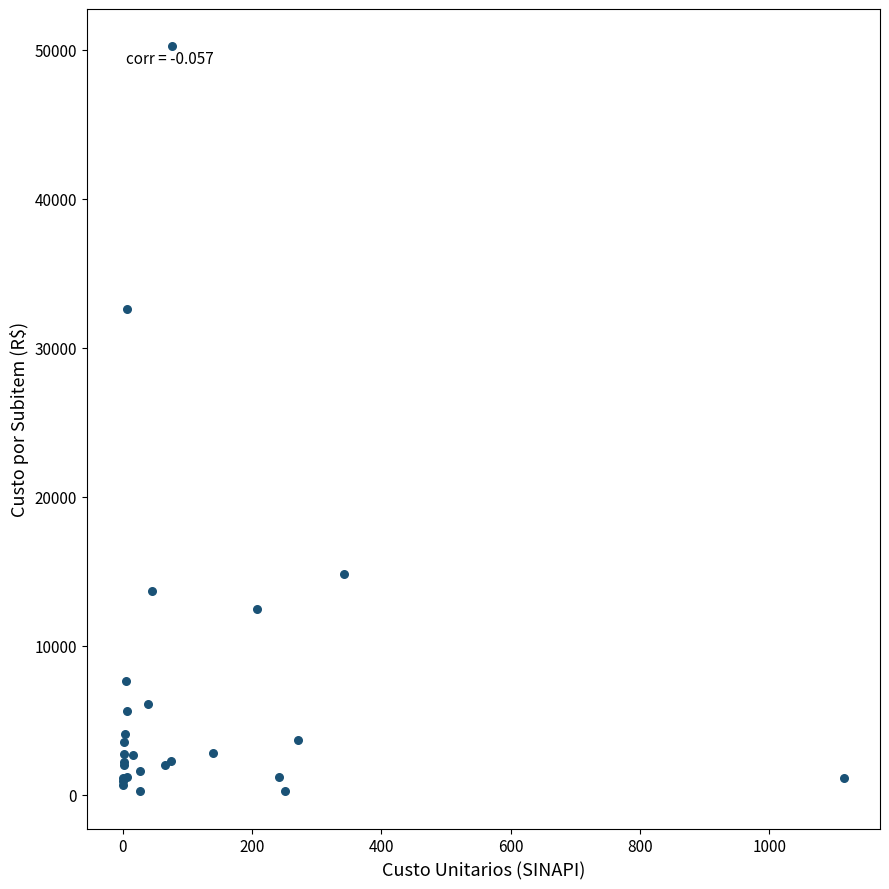

What Y value in the scatter plot is closest to 25227?

32621.7